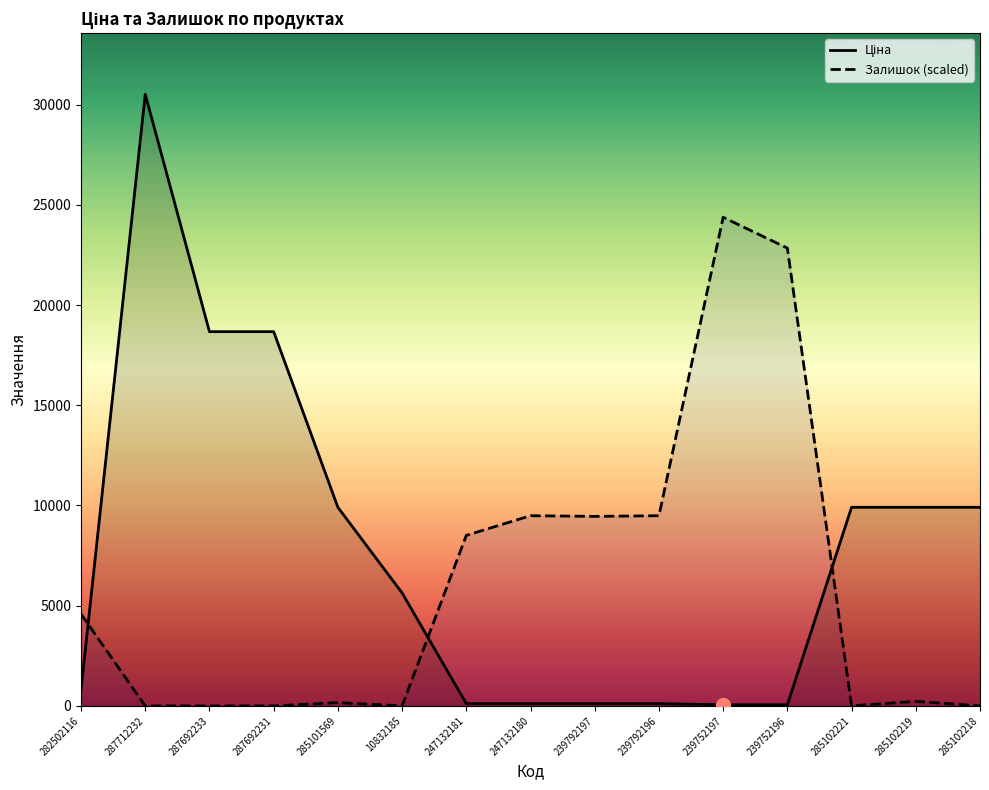

What position from the right is 285102221?

3